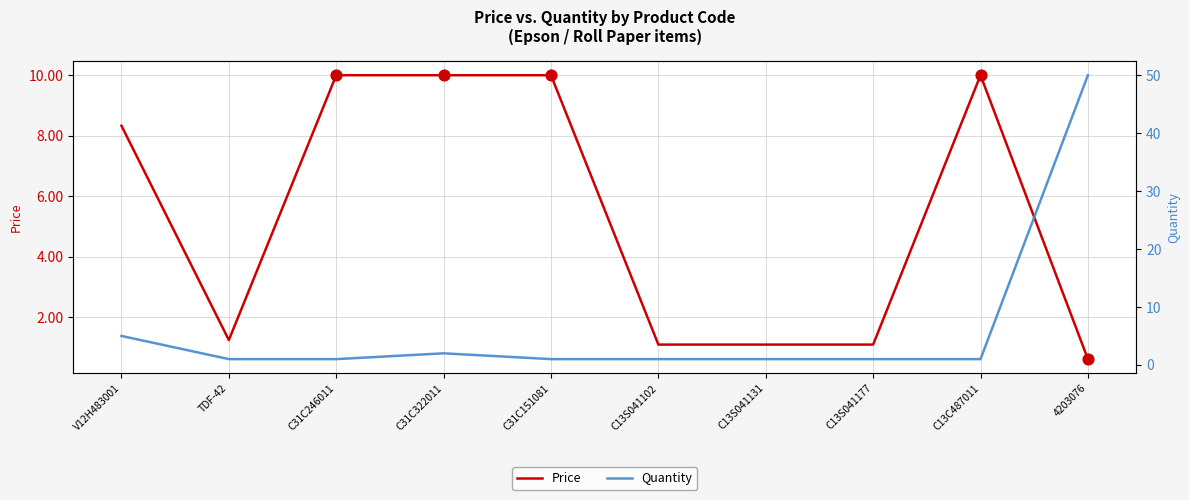

What is the total value across all series at C31C322011?

12.0